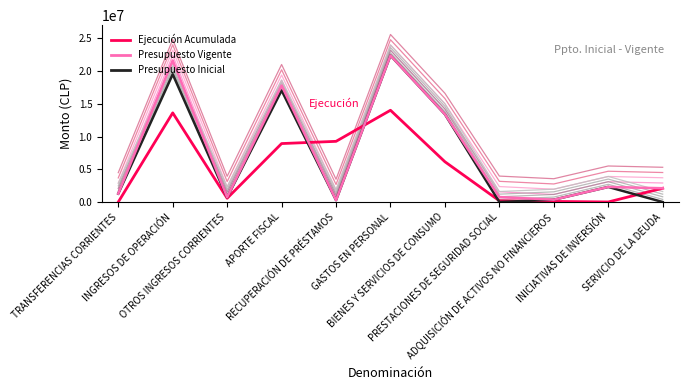

At which category does the chart reach its minimum across all series?

PRESTACIONES DE SEGURIDAD SOCIAL